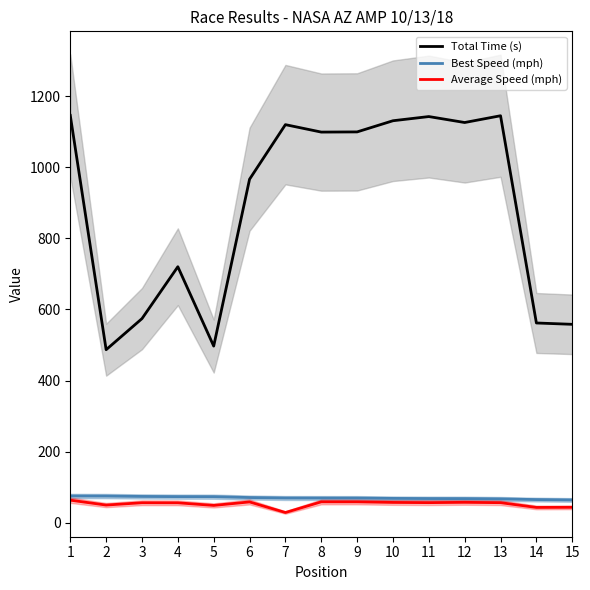

Which label corresponds to the largest value in the chart?

1